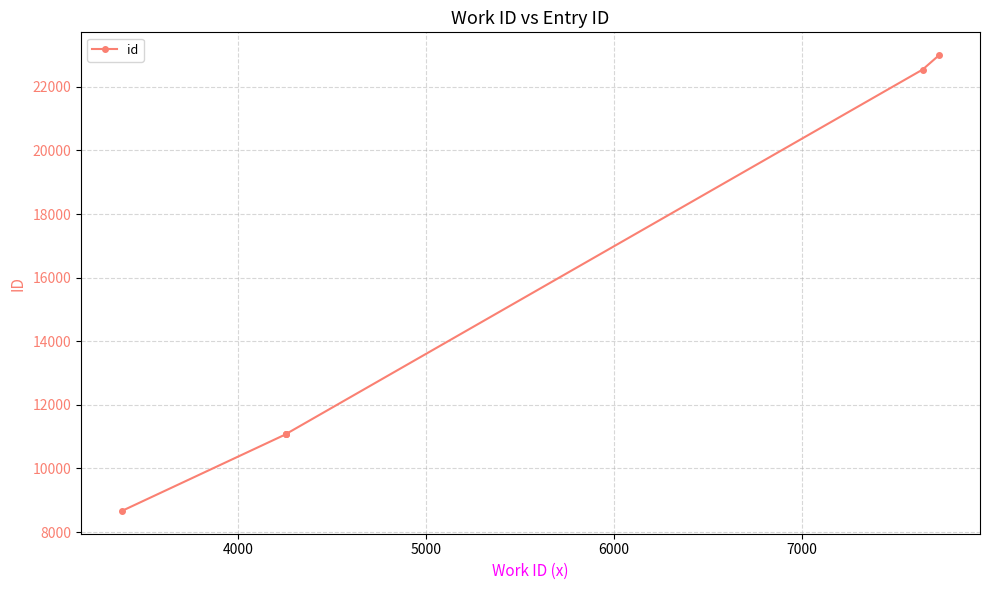

How many lines are shown in the chart?

1